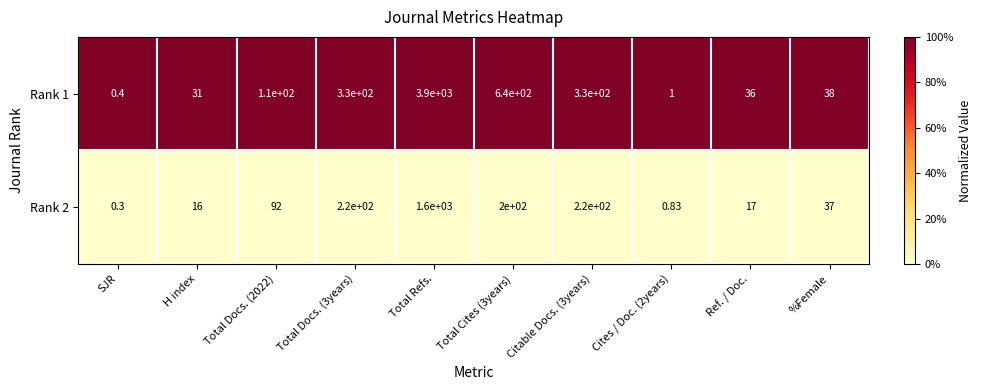

At which label does Rank 2 reach its peak?

Total Refs.